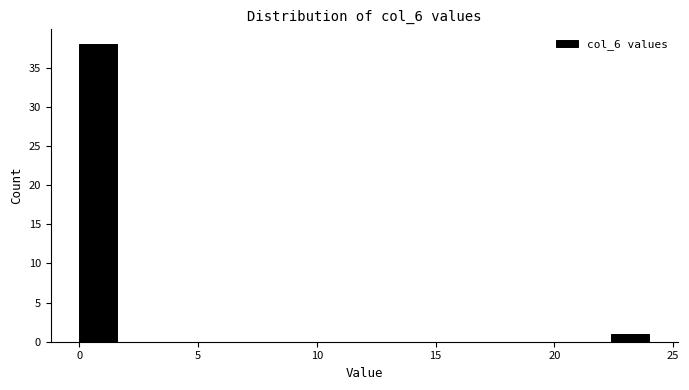

Read against the x-axis, roughly where is the centre of the tallest bar?

1.0